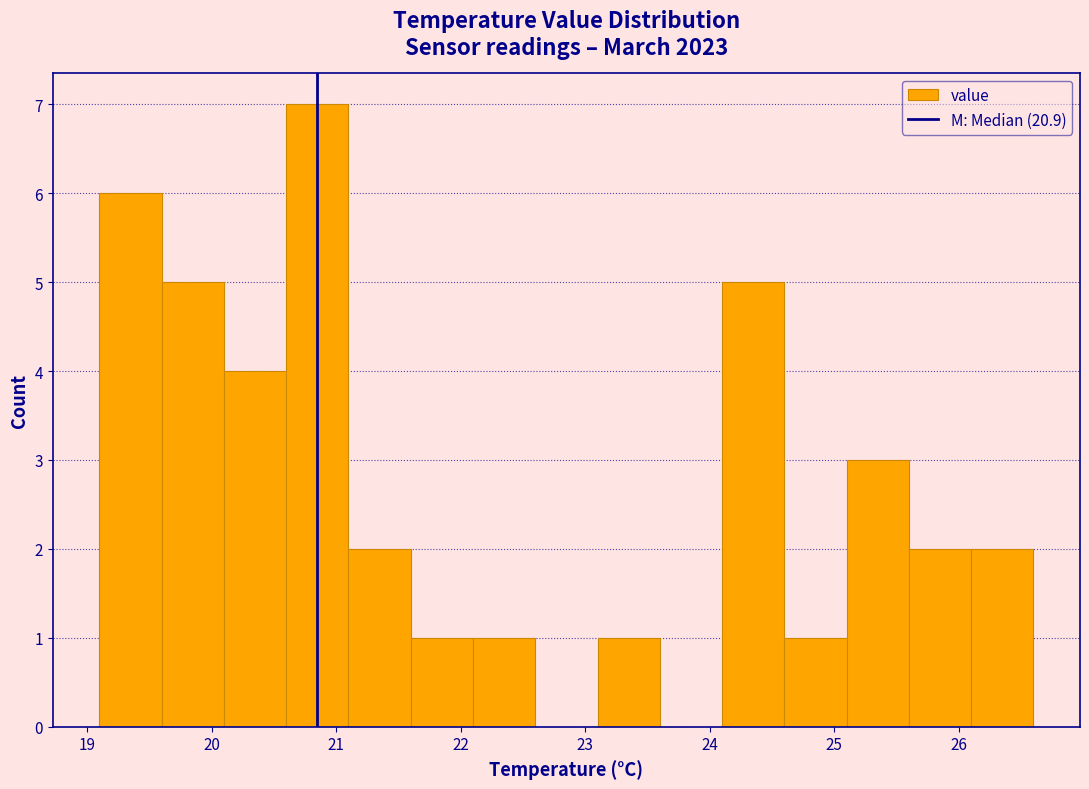

Reading left to right, transcribe this chart: for each bar, give the range it covers on the x-axis and its height. The values are not printed on the chart, so give them approximately, as read against the axis.

19.1 to 19.6: 6
19.6 to 20.1: 5
20.1 to 20.6: 4
20.6 to 21.1: 7
21.1 to 21.6: 2
21.6 to 22.1: 1
22.1 to 22.6: 1
22.6 to 23.1: 0
23.1 to 23.6: 1
23.6 to 24.1: 0
24.1 to 24.6: 5
24.6 to 25.1: 1
25.1 to 25.6: 3
25.6 to 26.1: 2
26.1 to 26.6: 2